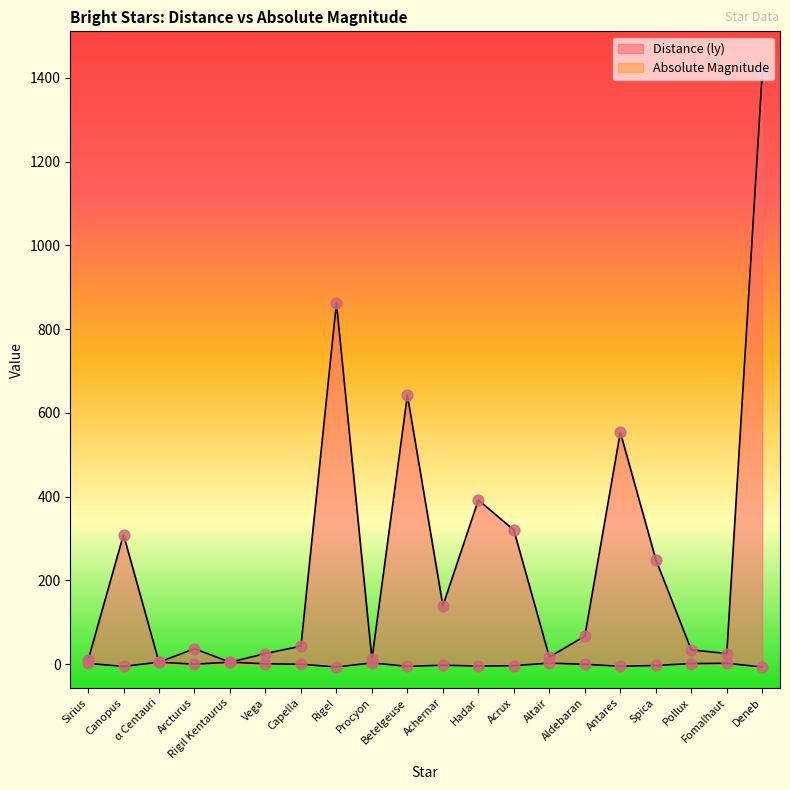

At which category is the sum across all series the highest?

Deneb